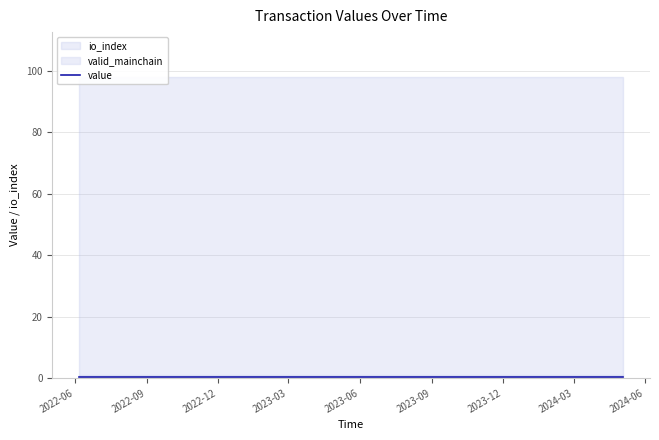

Rank the series at 10 from lowest to highest value.

value, valid_mainchain, io_index